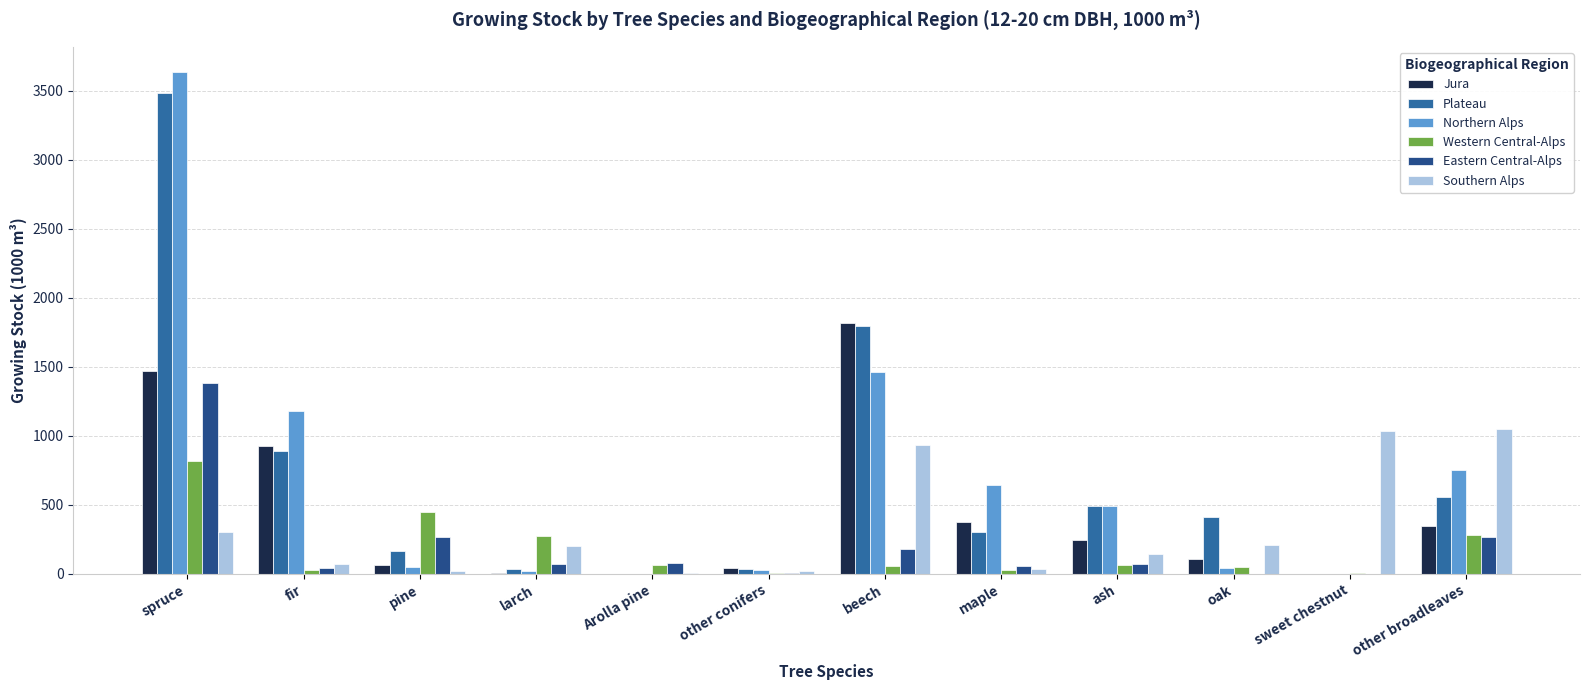

What is the greatest value displayed?

3637